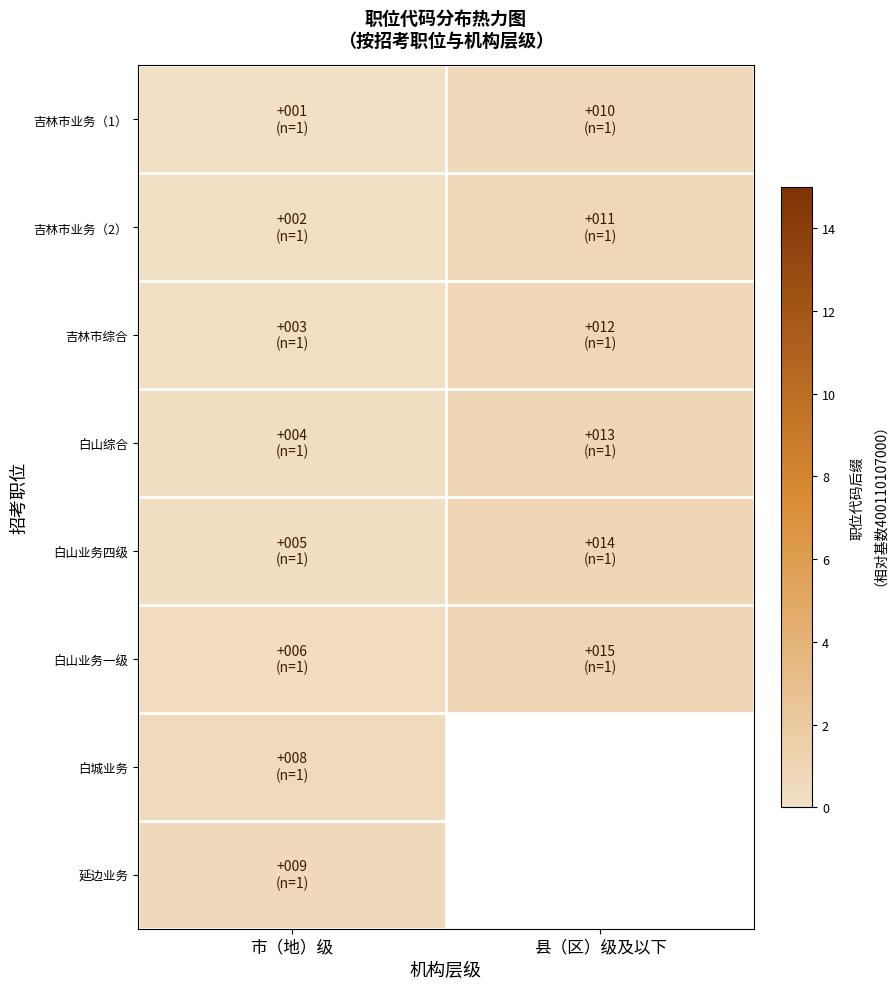

True or false: 延边业务 has a value of 0.4 at 市（地）级.

False